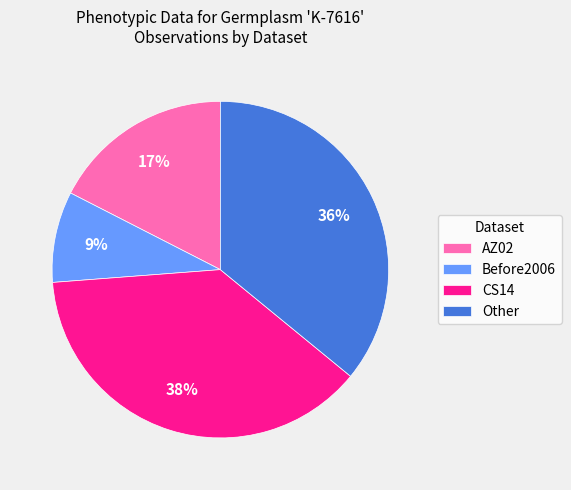

Between AZ02 and Other, which is larger?

Other